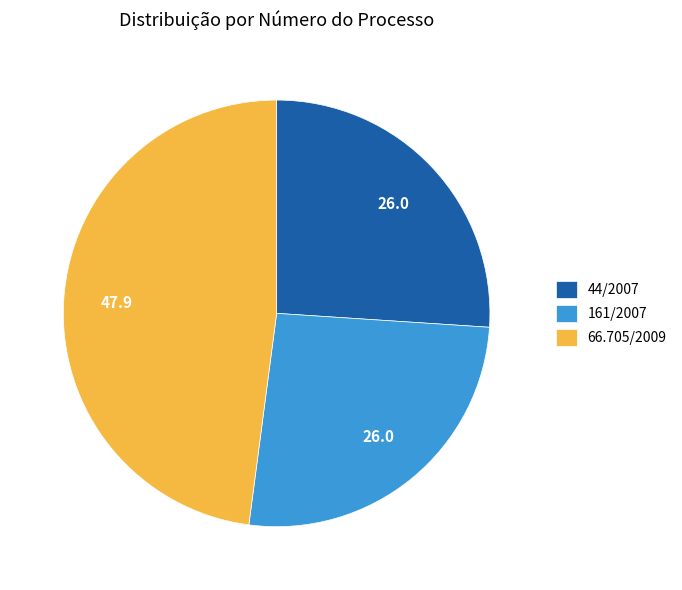

Is 44/2007 the majority of the pie?

No